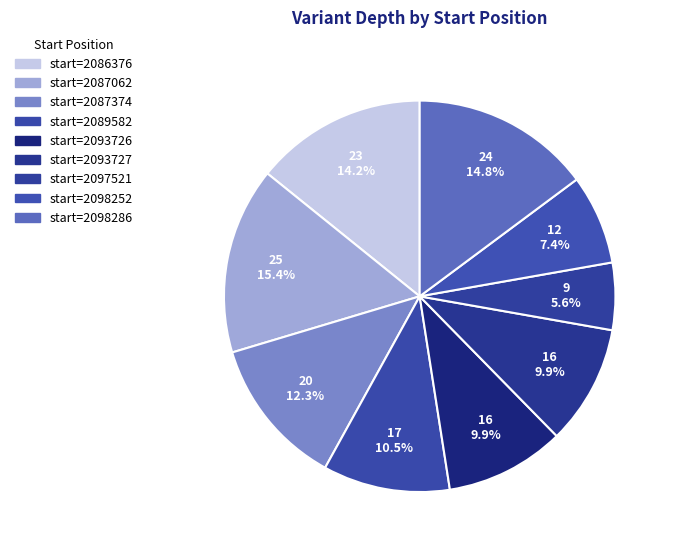

Is there a majority slice in this chart?

No